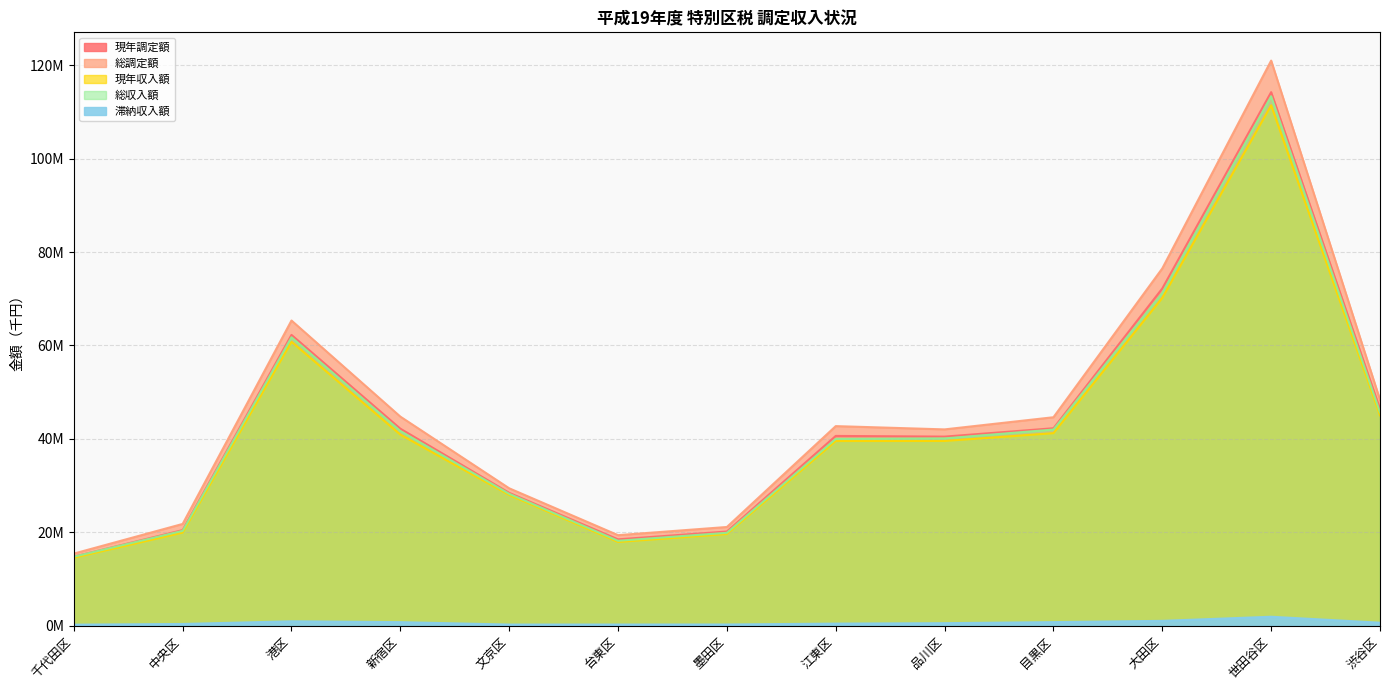

At which category does the chart reach its peak across all series?

世田谷区